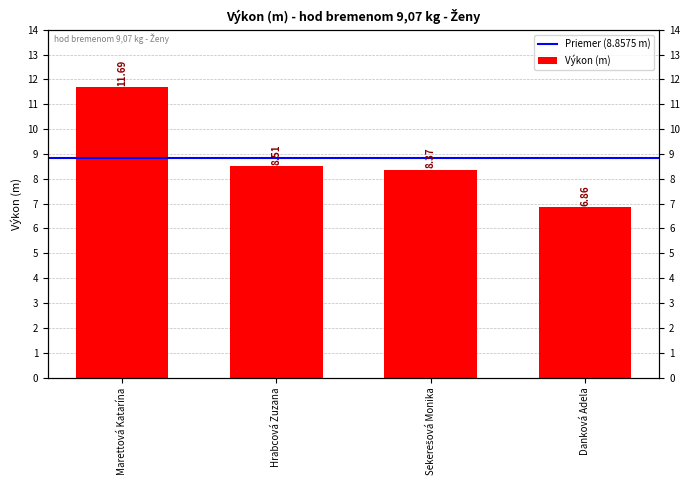

What is the value of the 2nd bar from the left?

8.5